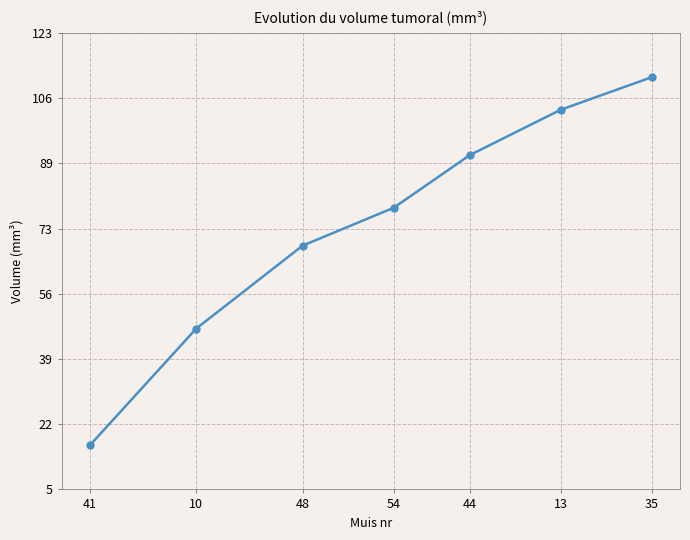

What is the value of the 1st point from the left?

16.7